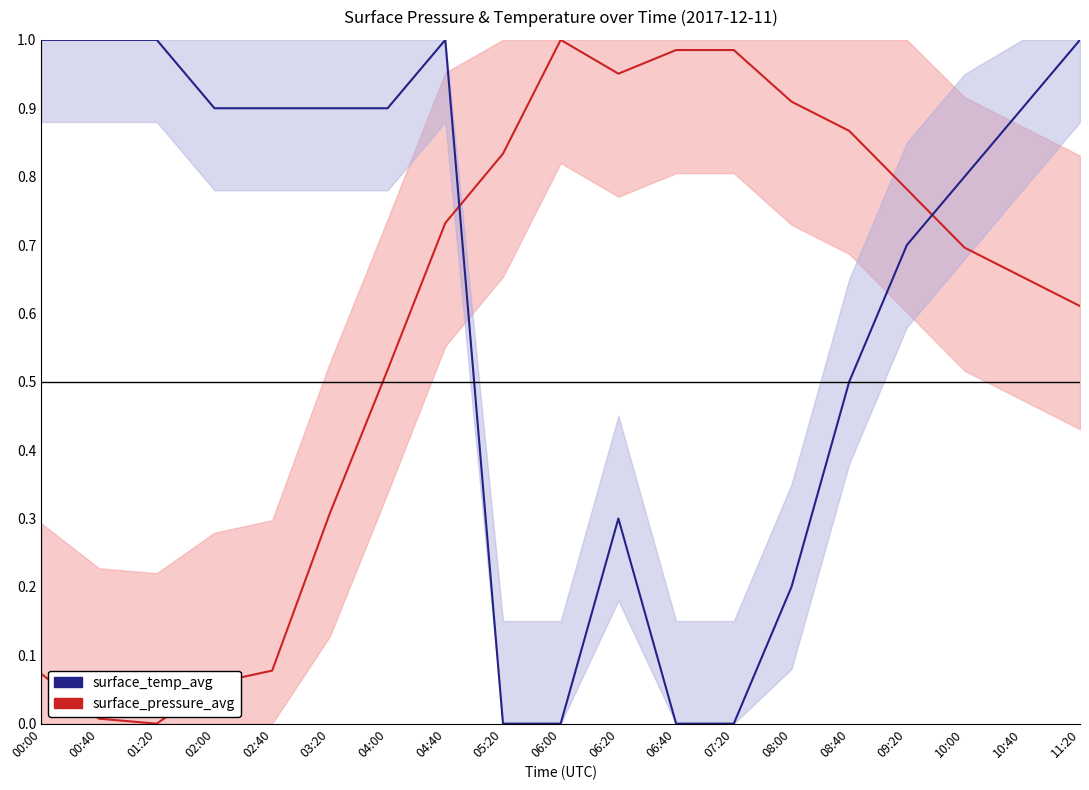

What is the difference between the surface_temp_avg values at 06:40 and 00:00?

1.0